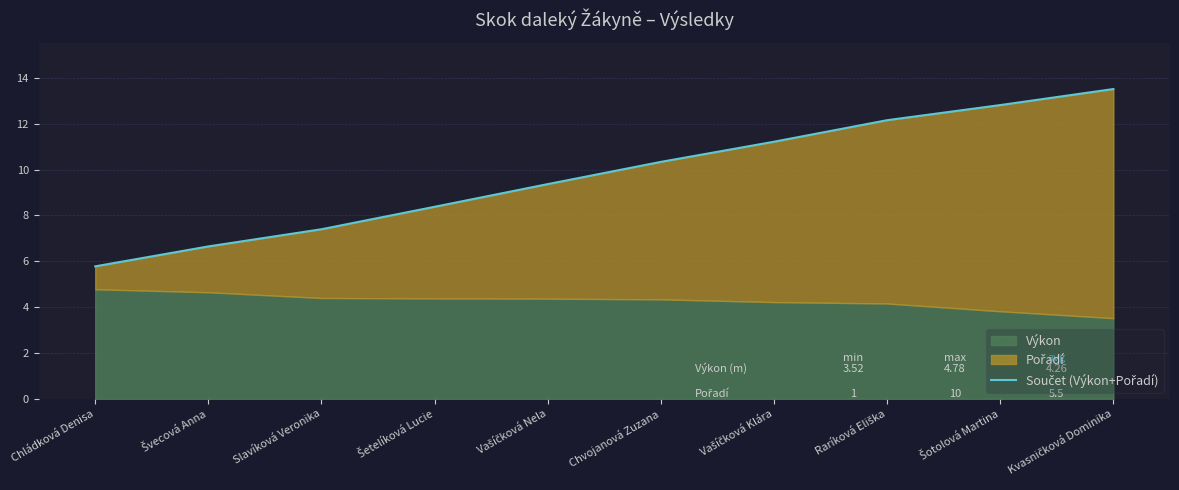

What position from the right is Raríková Eliška?

3